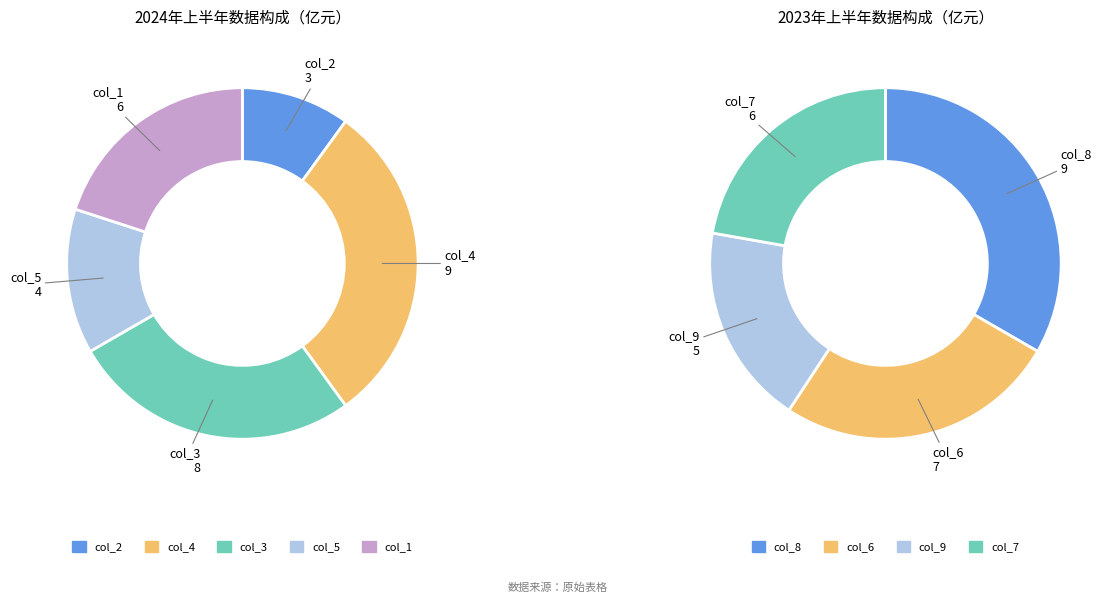

Between 7 and 2, which is larger?

7